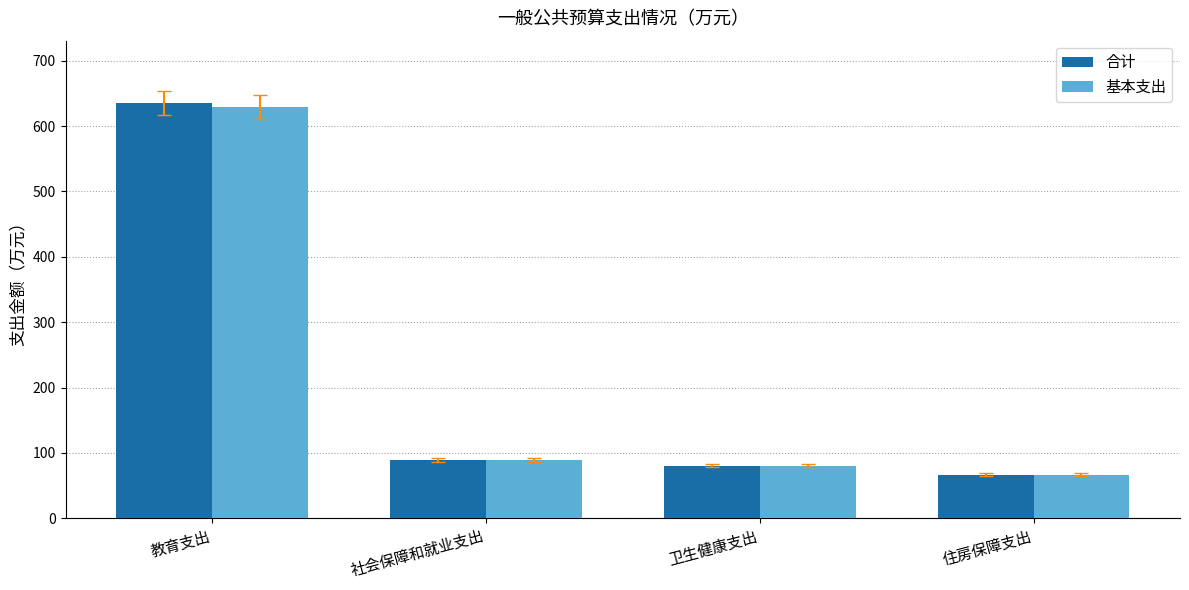

Does the chart contain any negative values?

No